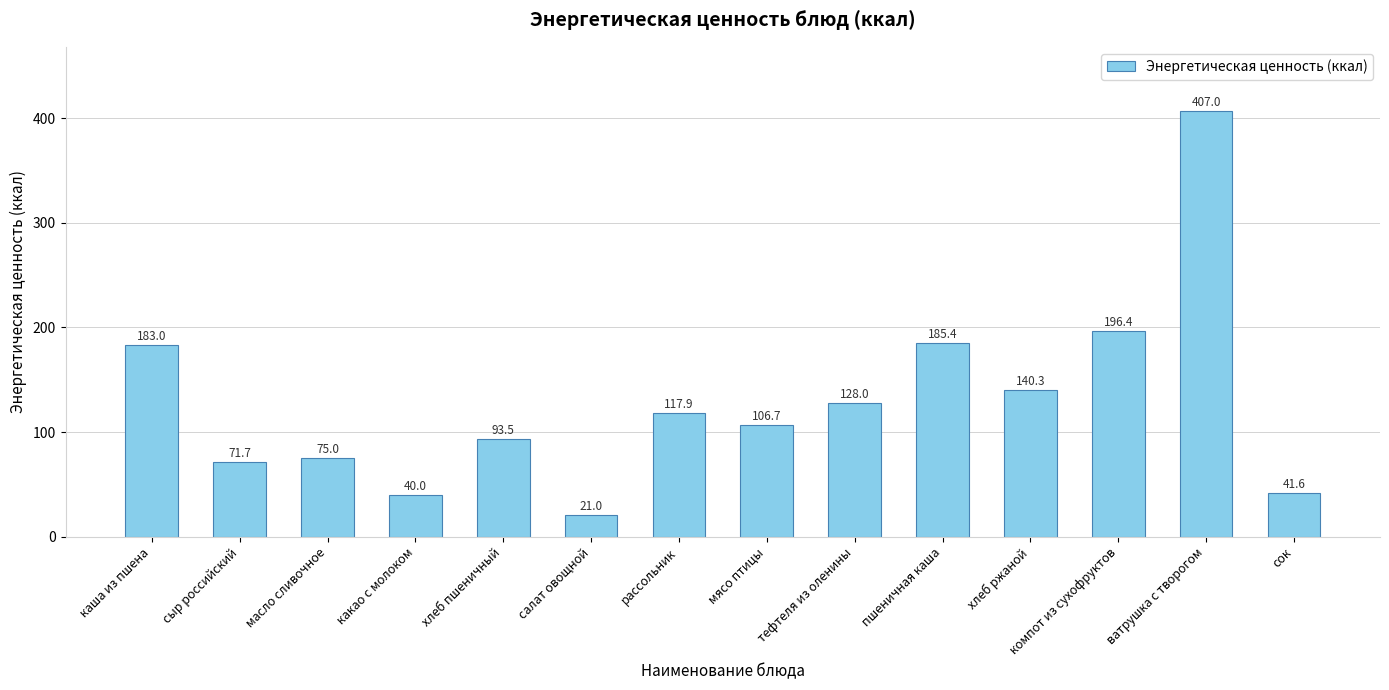

What position from the left is сок?

14